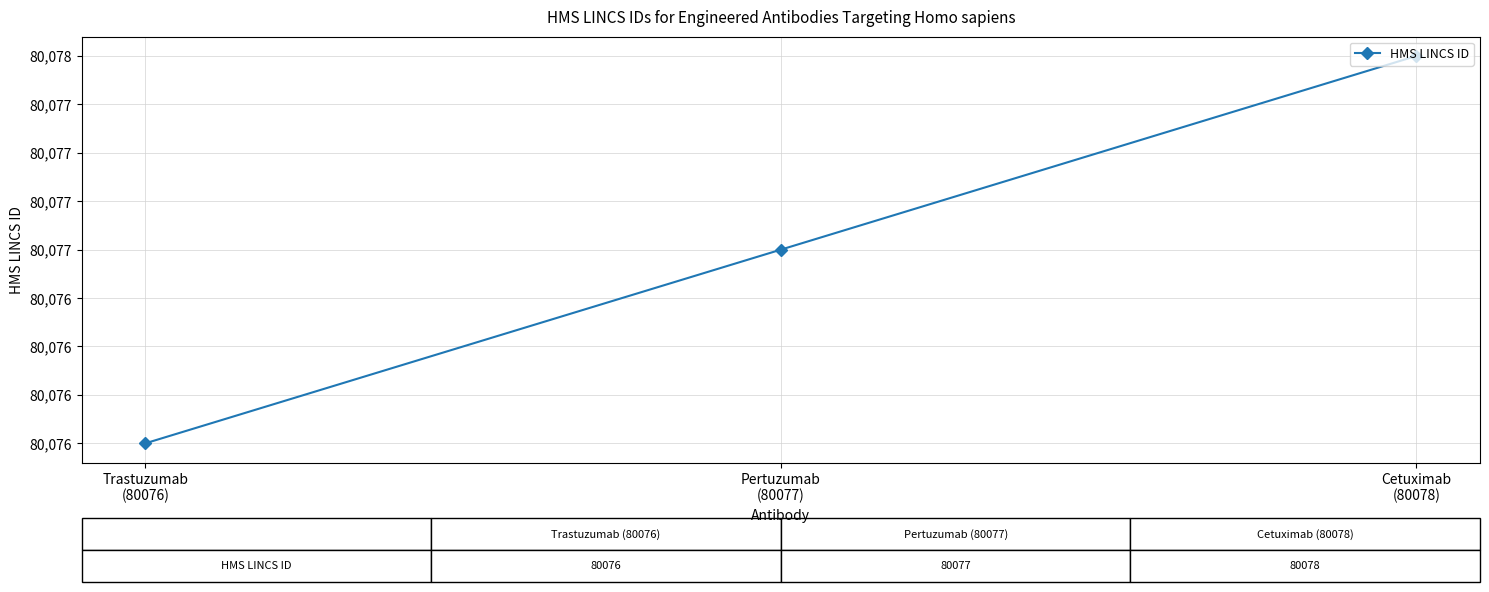

Which has a higher value, Pertuzumab
(80077) or Cetuximab
(80078)?

Cetuximab
(80078)